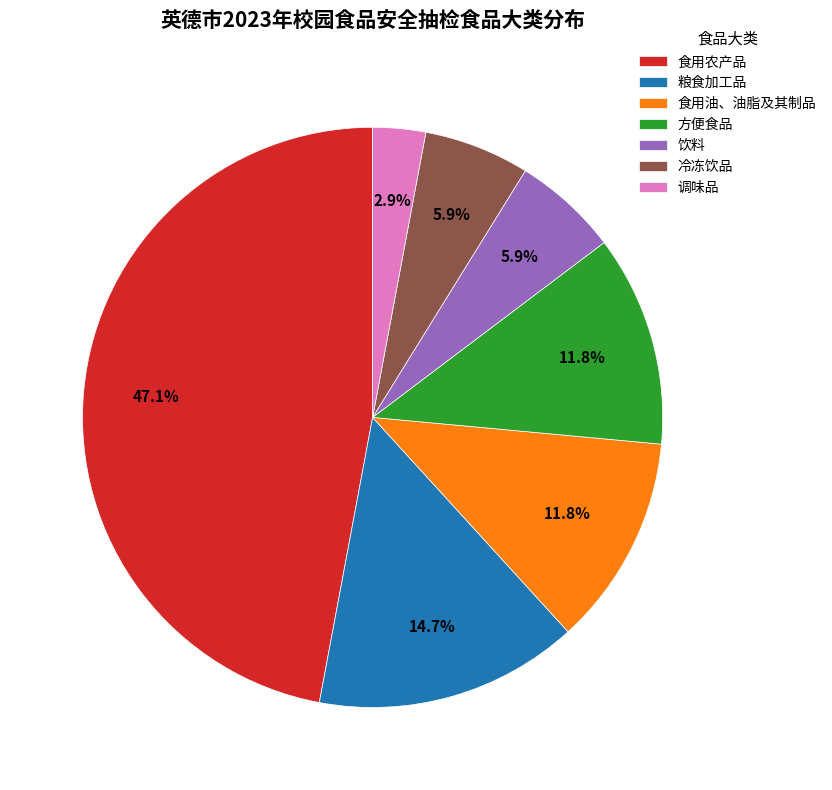

To the nearest percent, what is the combined percentage of 食用农产品 and 粮食加工品?

62%